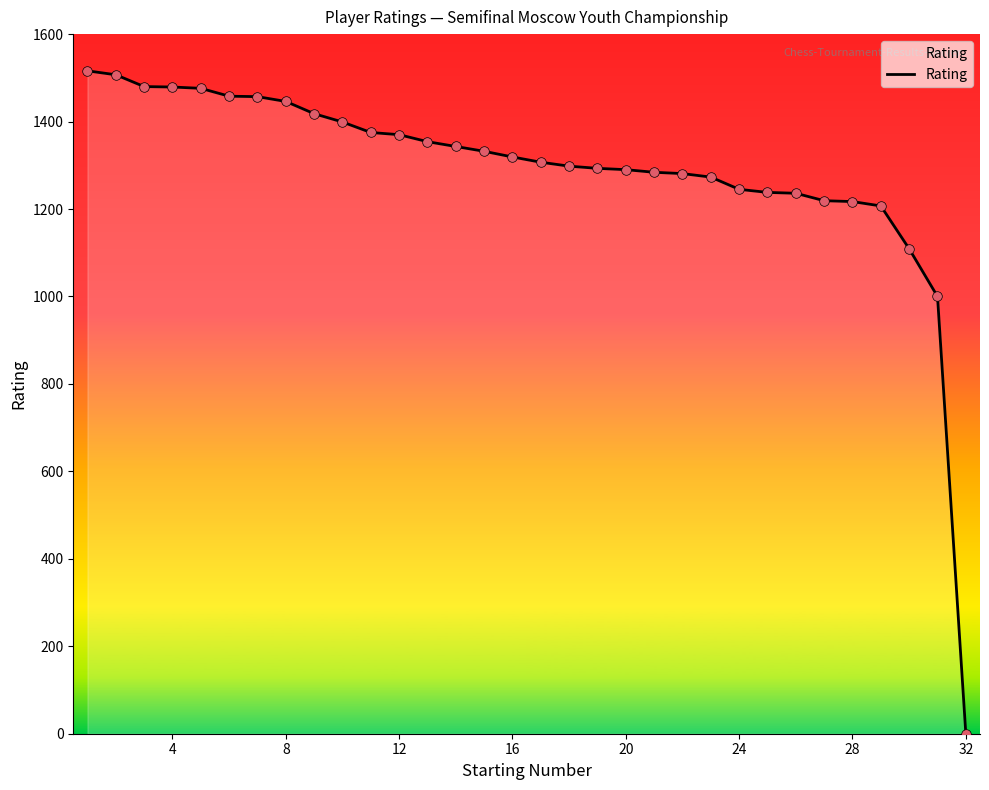

What is the greatest value displayed?

1516